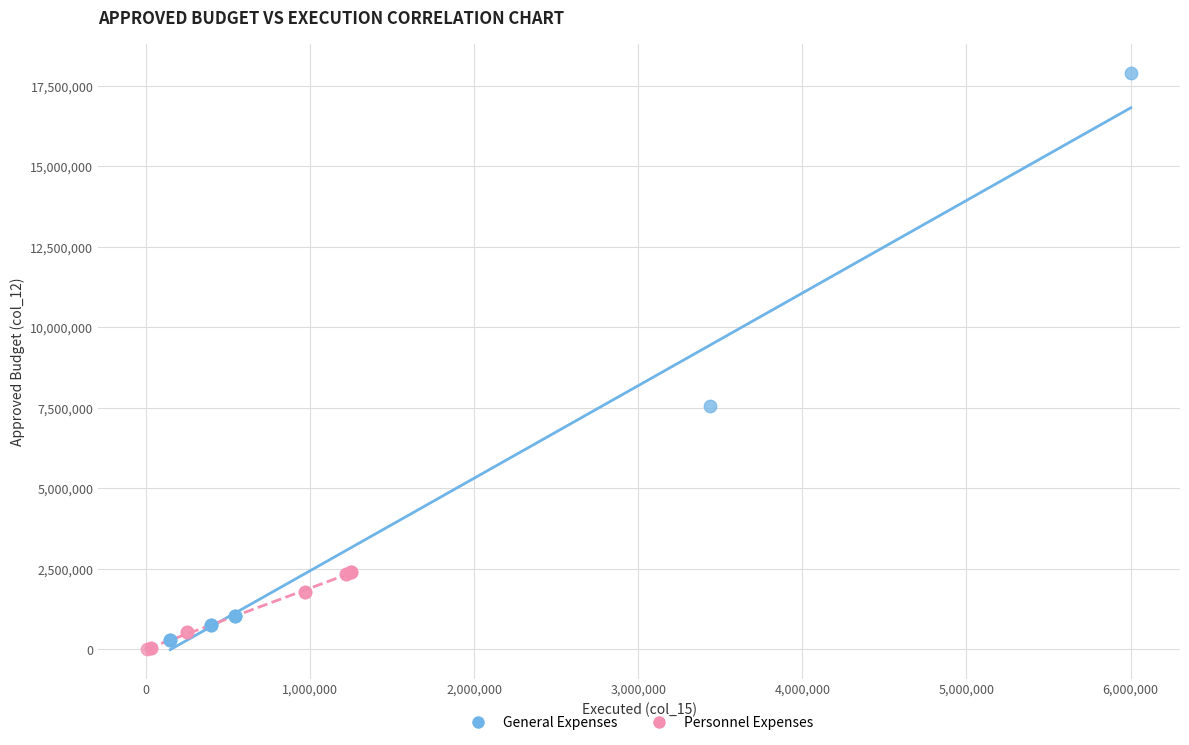

Which series reaches the maximum Y coordinate?

General Expenses